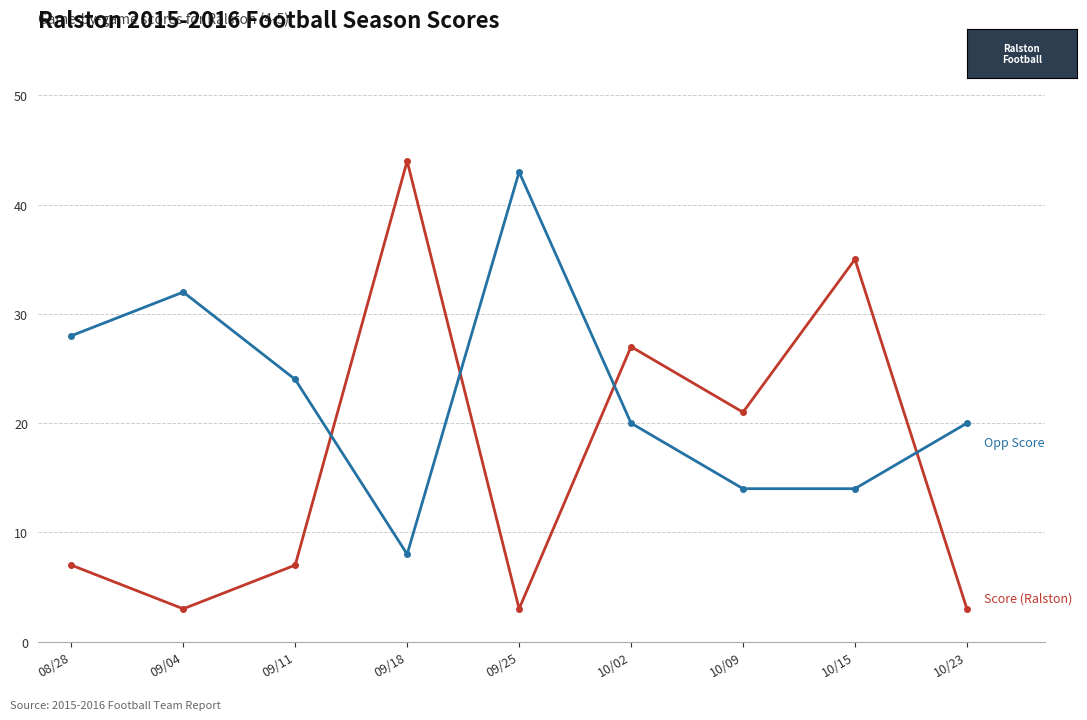

What is the difference between the highest and lowest values at 10/02?

7